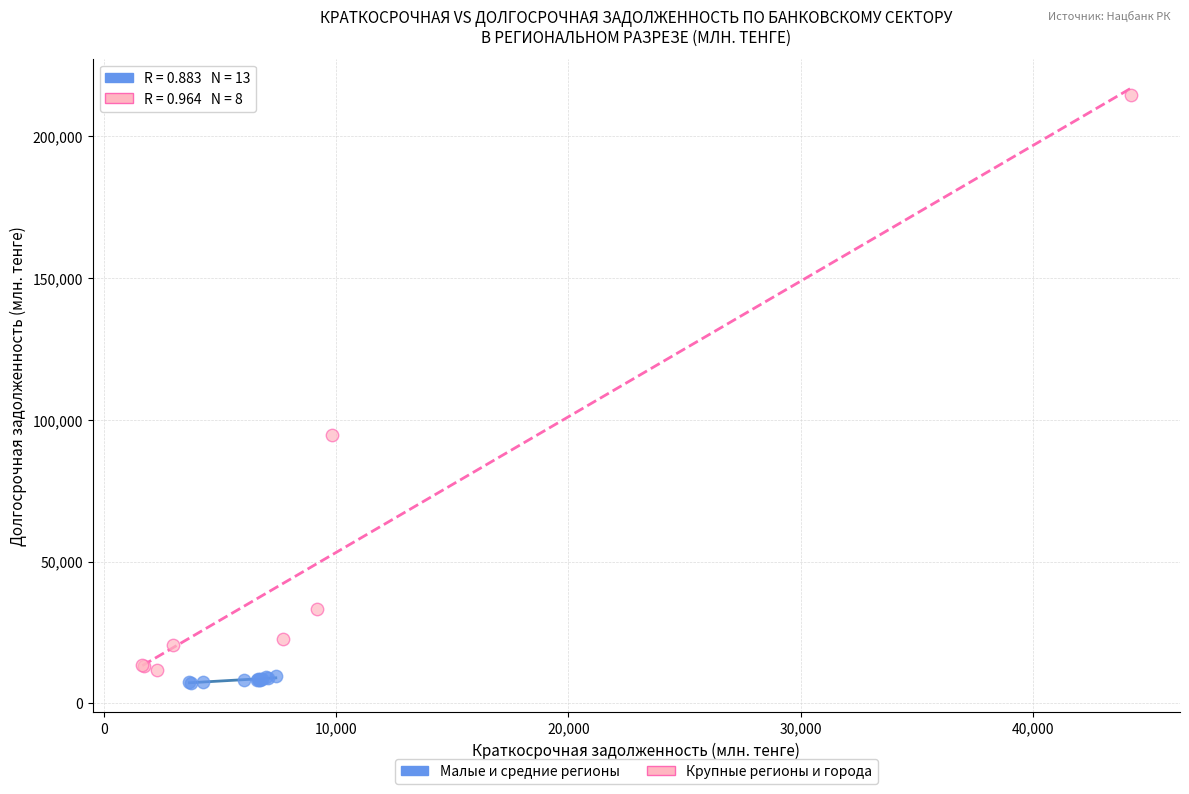

Which series reaches the maximum Y coordinate?

Крупные регионы и города